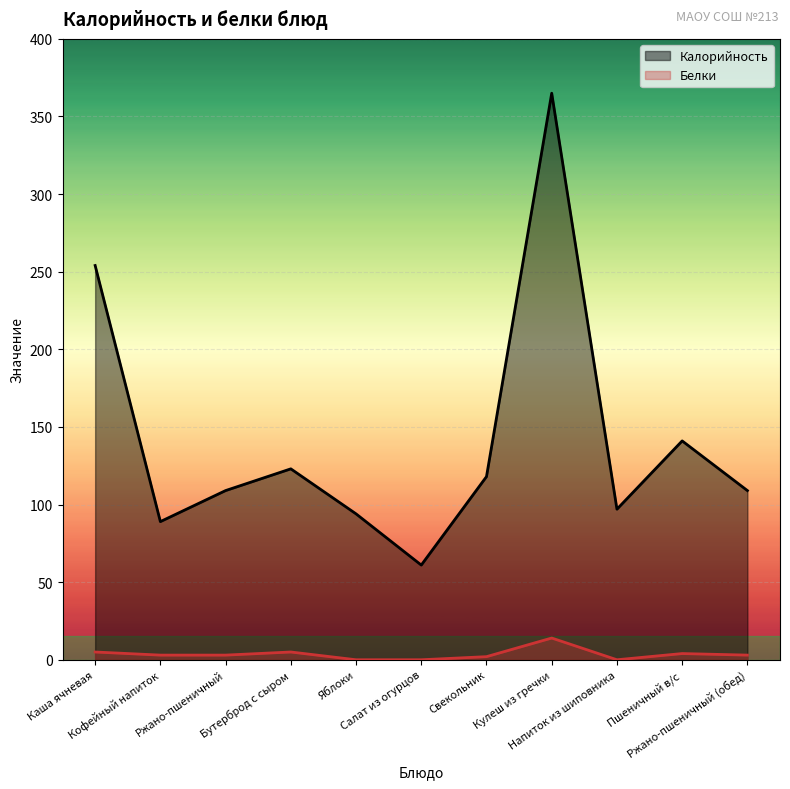

True or false: Калорийность has more than 2 interior local peaks.

True